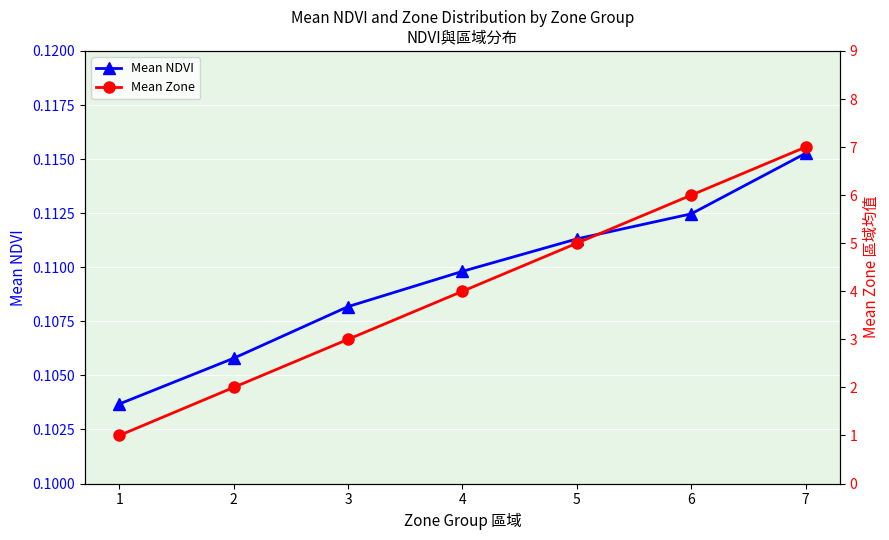

Read the Mean NDVI value at 2.

0.1